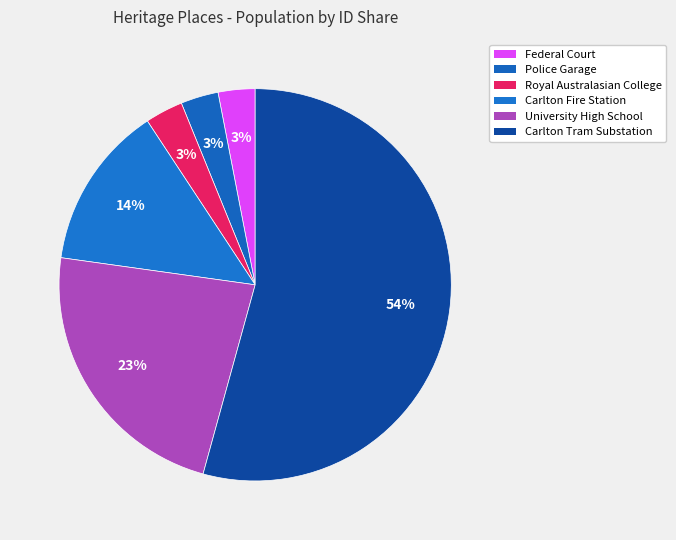

How many slices are in this pie chart?

6